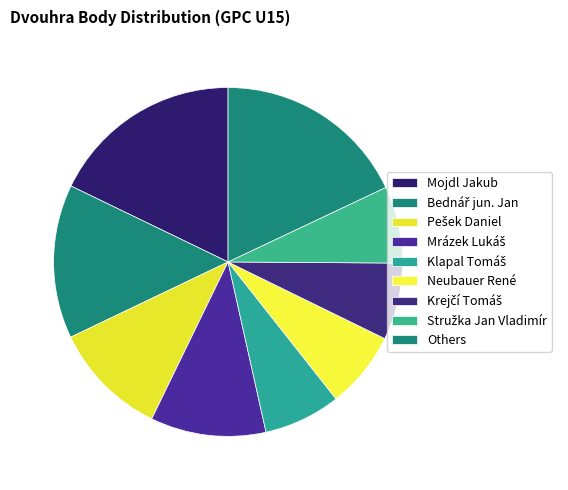

Is Klapal Tomáš the majority of the pie?

No